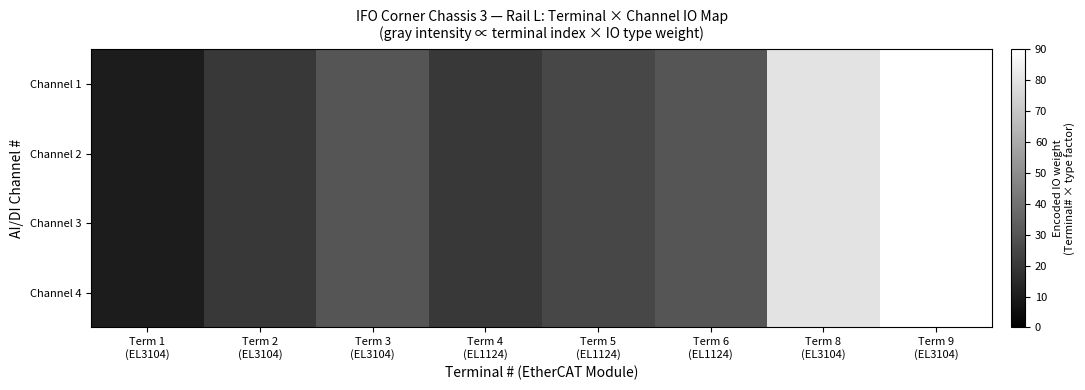

Reading left to right, extract all data points from this chart.

Channel 1: Term 1
(EL3104)=10	Term 2
(EL3104)=20	Term 3
(EL3104)=30	Term 4
(EL1124)=20	Term 5
(EL1124)=25	Term 6
(EL1124)=30	Term 8
(EL3104)=80	Term 9
(EL3104)=90
Channel 2: Term 1
(EL3104)=10	Term 2
(EL3104)=20	Term 3
(EL3104)=30	Term 4
(EL1124)=20	Term 5
(EL1124)=25	Term 6
(EL1124)=30	Term 8
(EL3104)=80	Term 9
(EL3104)=90
Channel 3: Term 1
(EL3104)=10	Term 2
(EL3104)=20	Term 3
(EL3104)=30	Term 4
(EL1124)=20	Term 5
(EL1124)=25	Term 6
(EL1124)=30	Term 8
(EL3104)=80	Term 9
(EL3104)=90
Channel 4: Term 1
(EL3104)=10	Term 2
(EL3104)=20	Term 3
(EL3104)=30	Term 4
(EL1124)=20	Term 5
(EL1124)=25	Term 6
(EL1124)=30	Term 8
(EL3104)=80	Term 9
(EL3104)=90